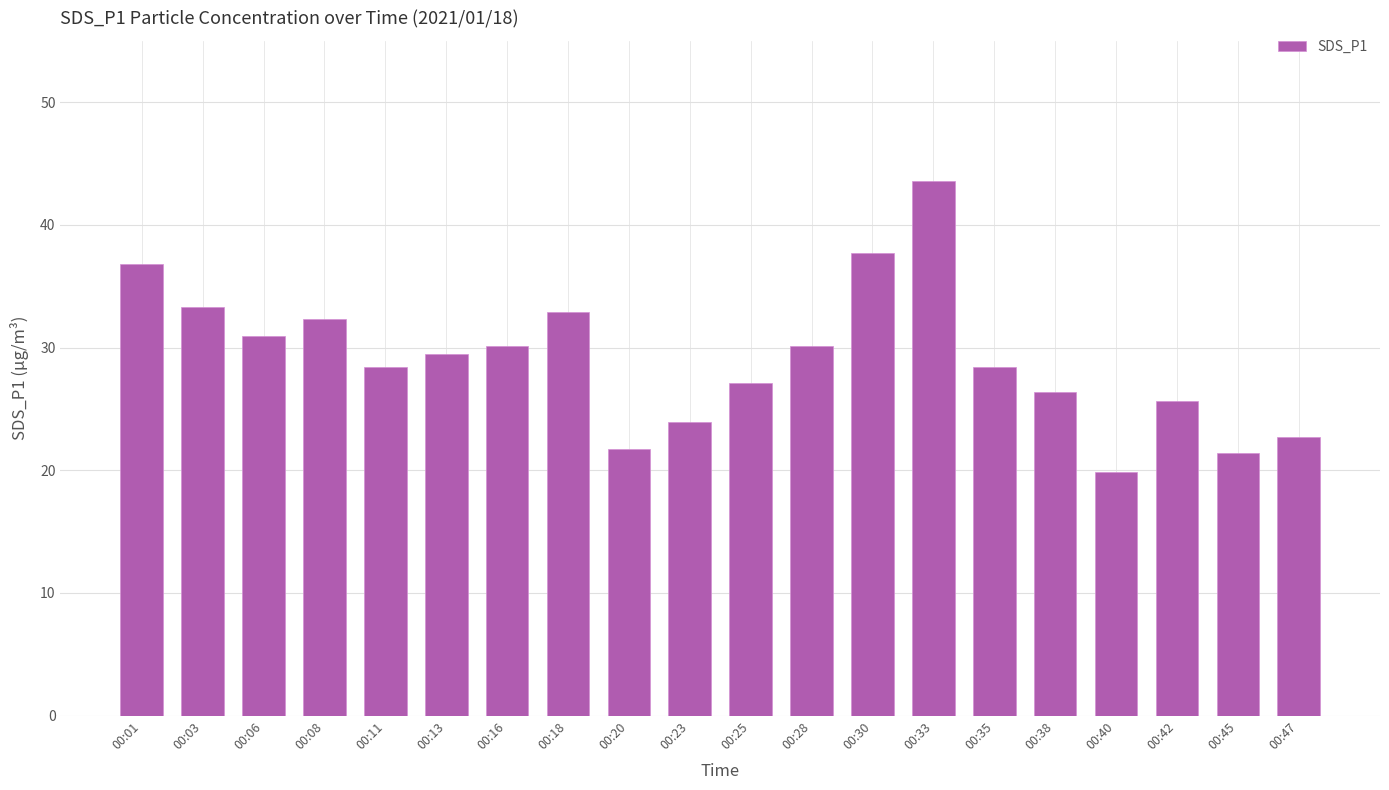

What is the difference between the maximum and second lowest values?

22.1